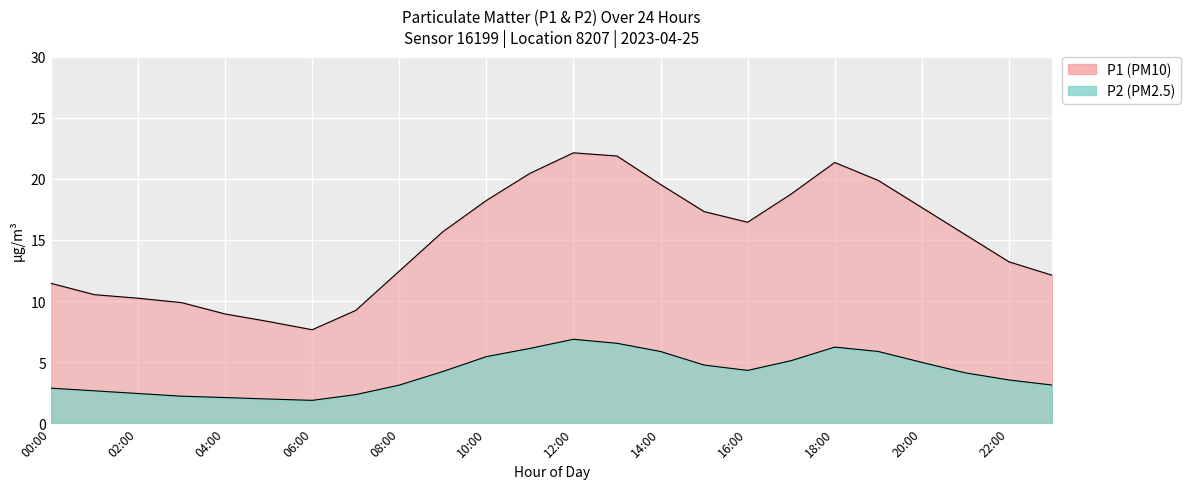

List the series in order of their overall mean, lowest first.

P2, P1